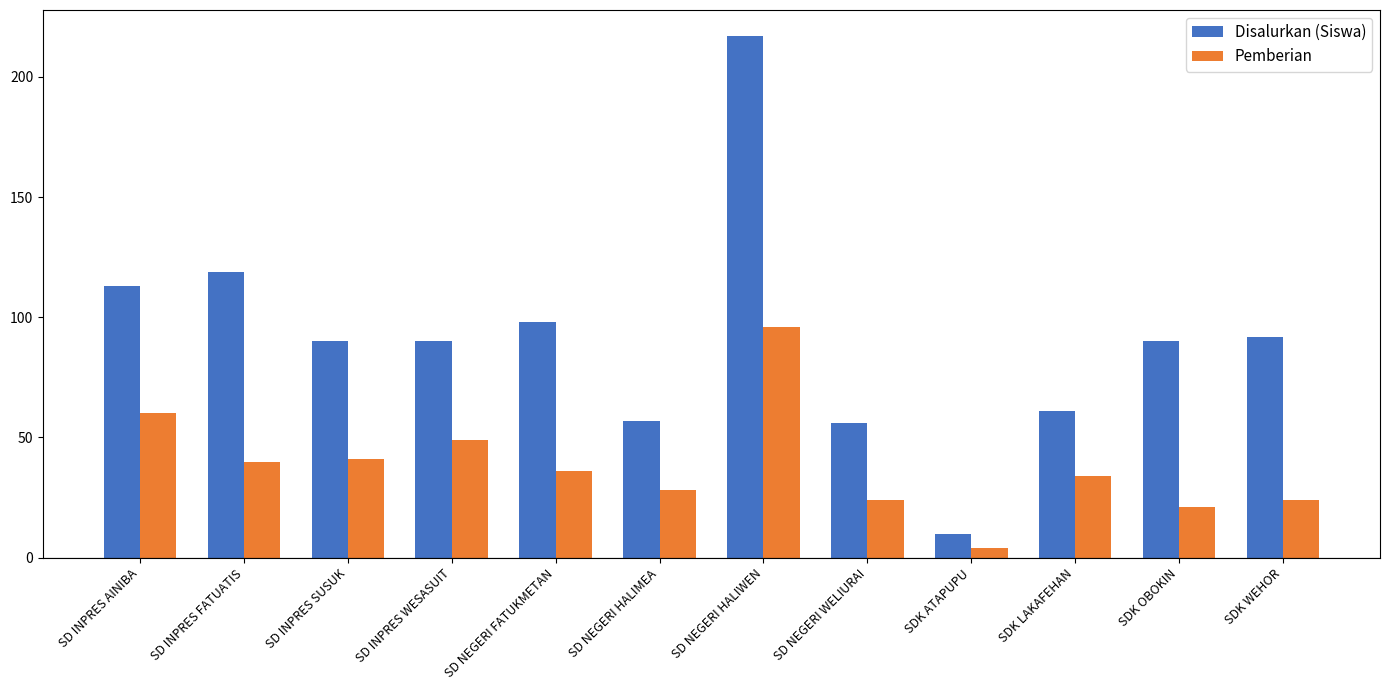

What is the greatest value displayed?

217